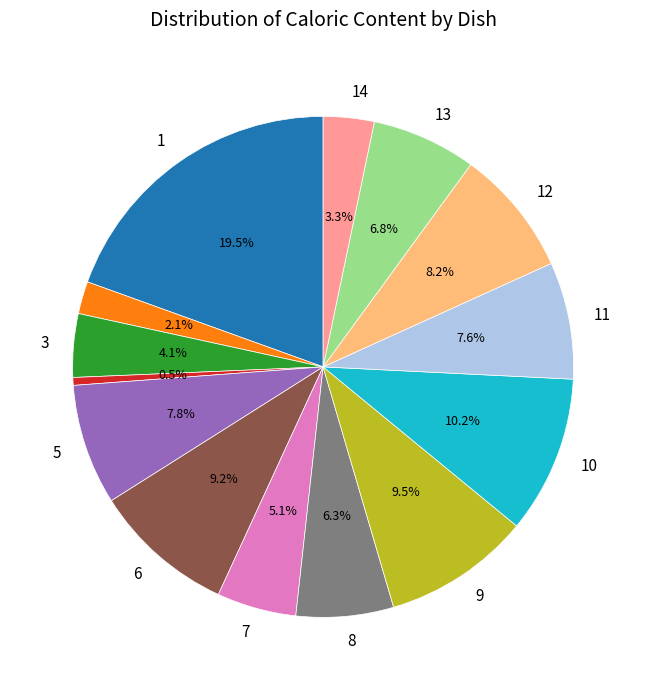

Does any single category account for the majority?

No